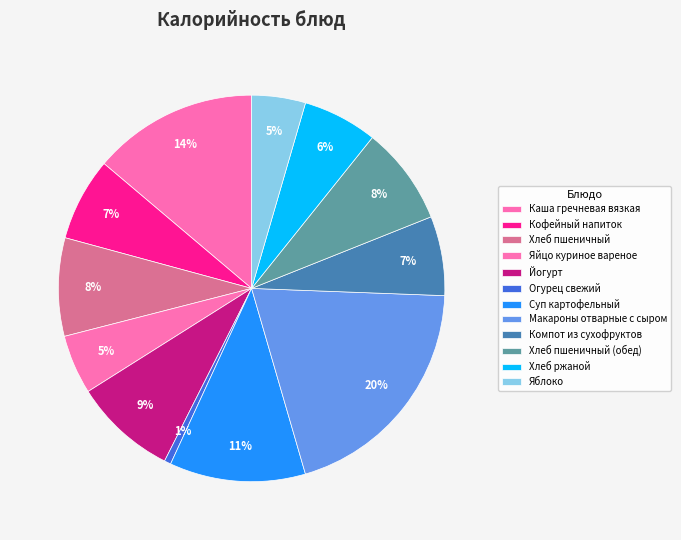

What percentage is the Йогурт slice, to the nearest percent?

9%